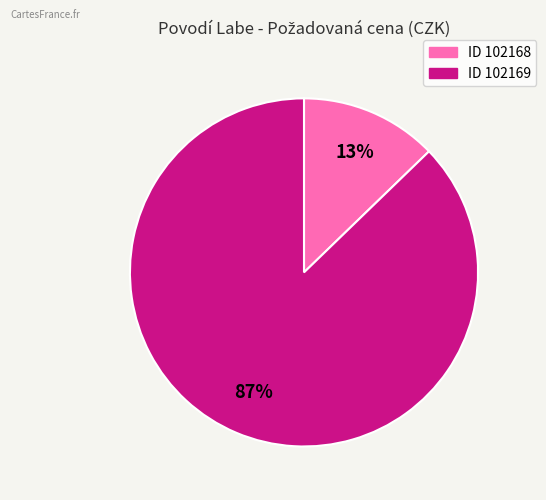

Which has a higher value, ID 102168 or ID 102169?

ID 102169